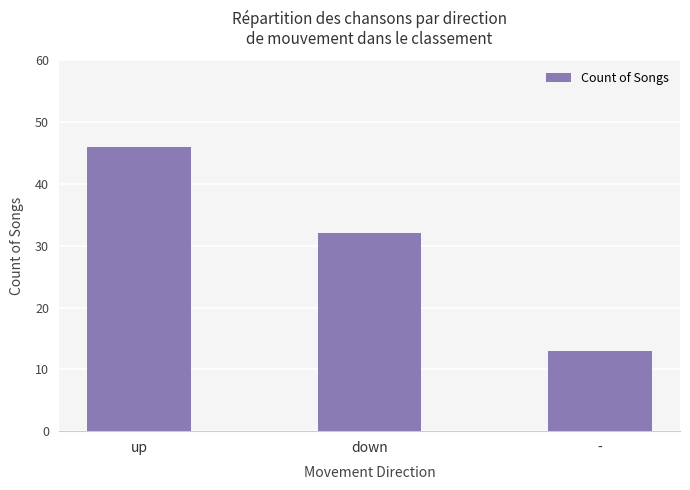

What is the label of the 3rd bar from the left?

-